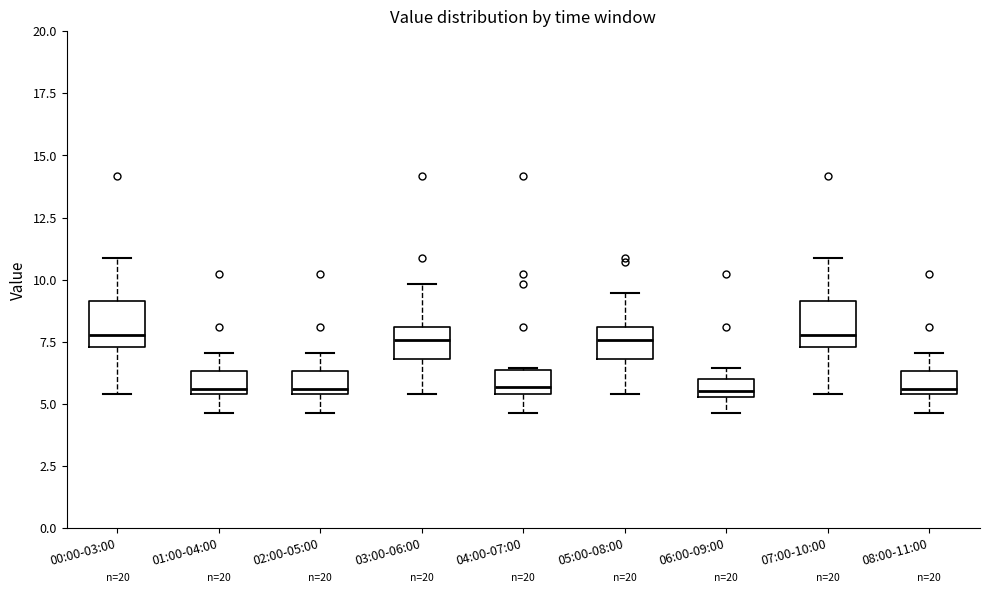

Where does the lower whisker of the box for 02:00-05:00 end on the y-axis? The values are not printed on the chart, so give them approximately, as read against the axis.

4.5